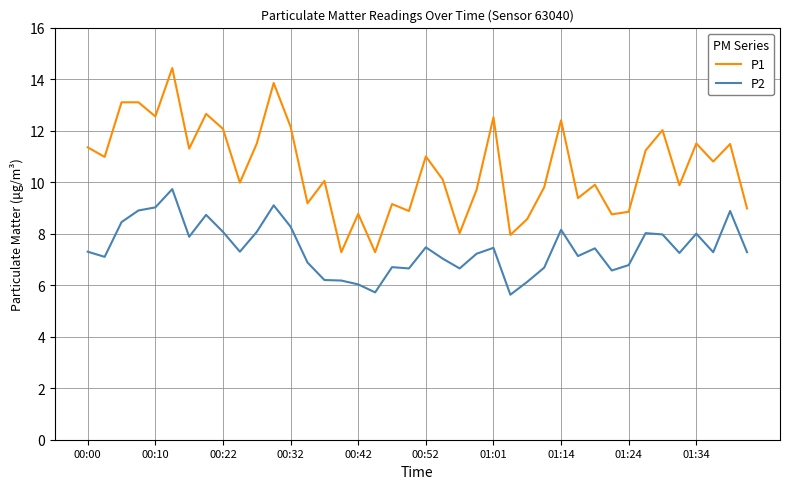

What is the minimum value for P1?

7.3